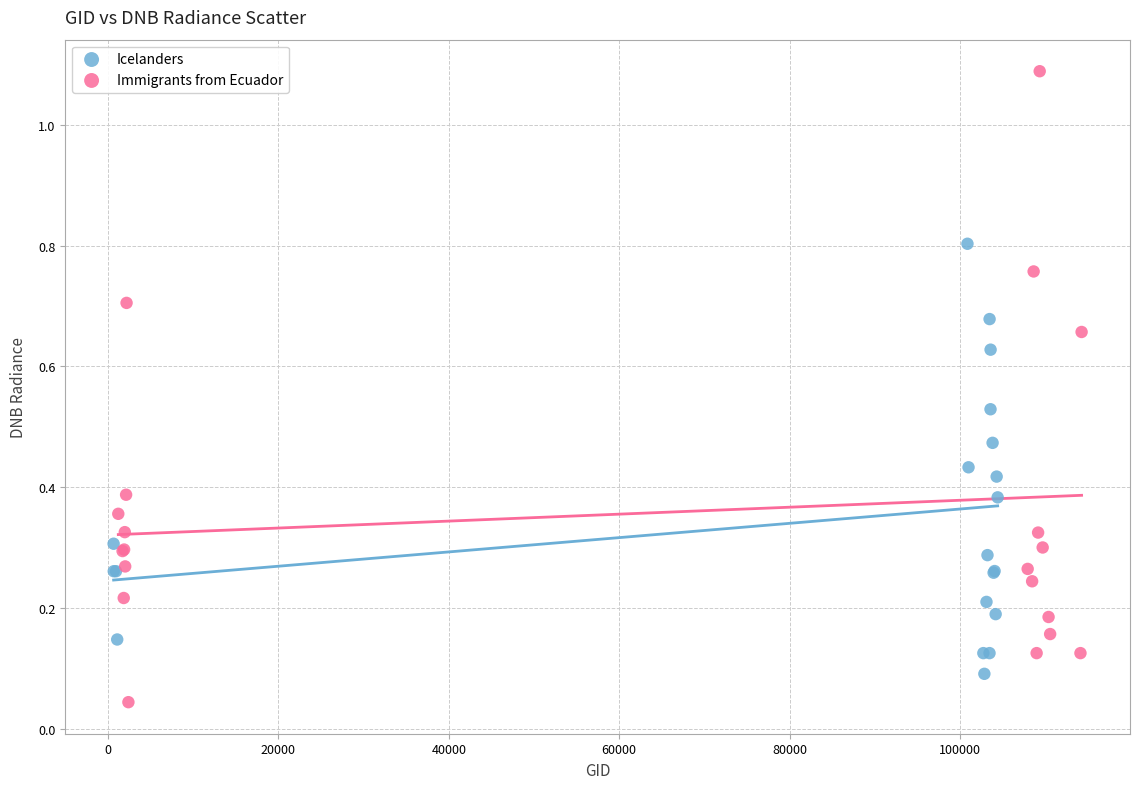

Which series has the largest Y range (max minus min)?

Immigrants from Ecuador